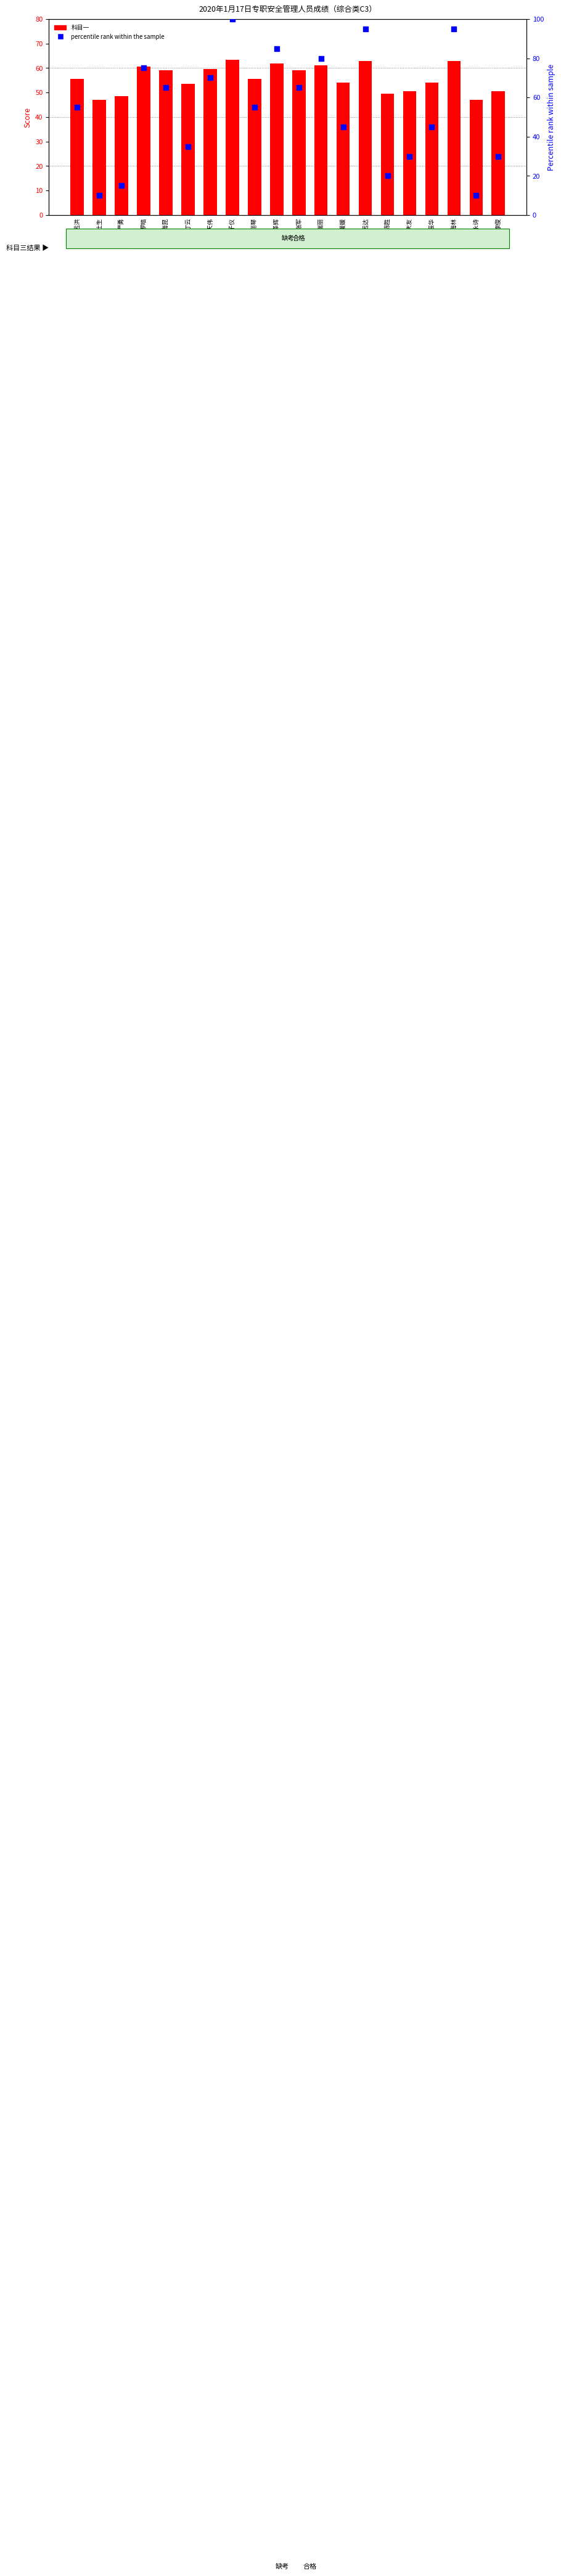

At how many categories does at least one series exceed 55?

11